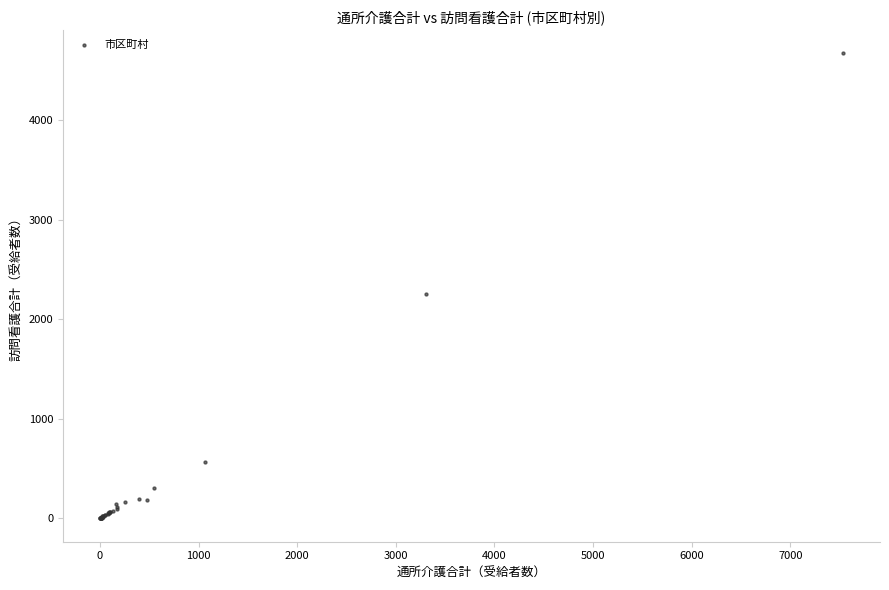

What Y value in the scatter plot is closest to 2335?

2259